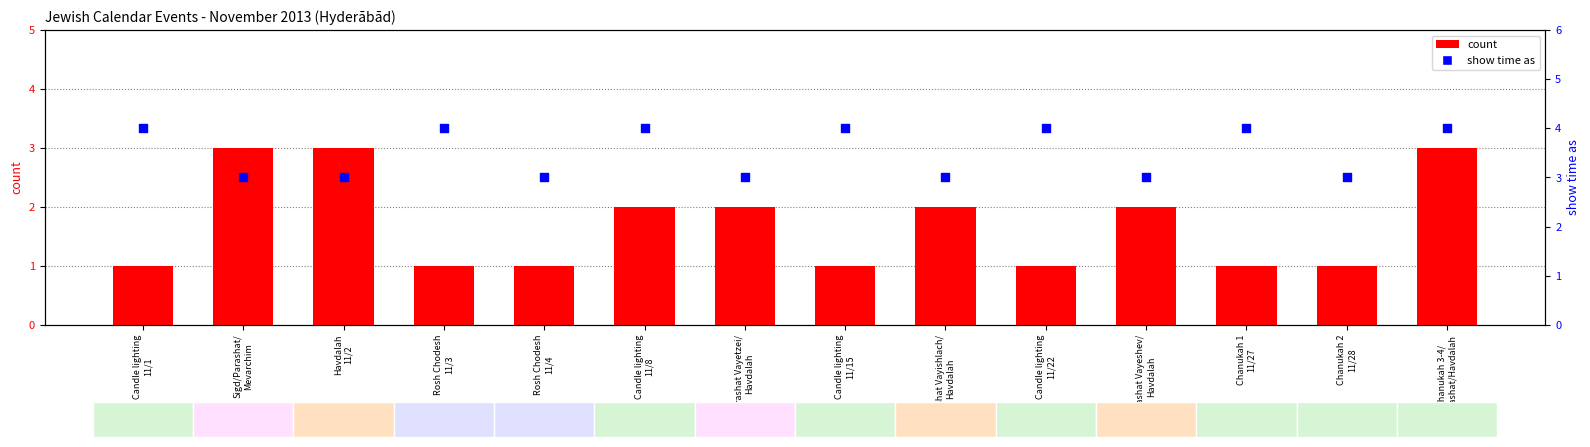

Which series reaches the minimum Y coordinate?

count